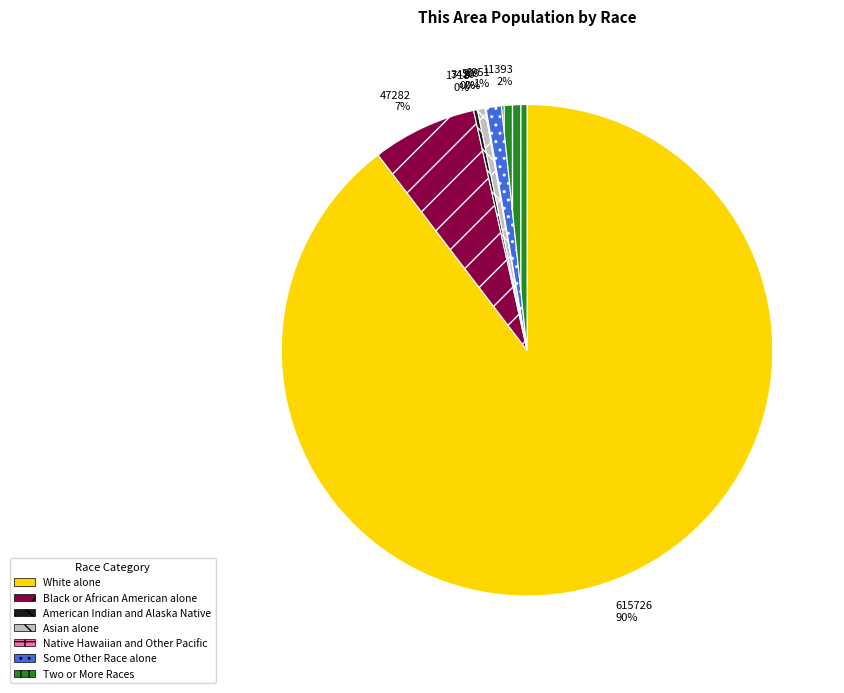

To the nearest percent, what portion does White alone represent?

90%